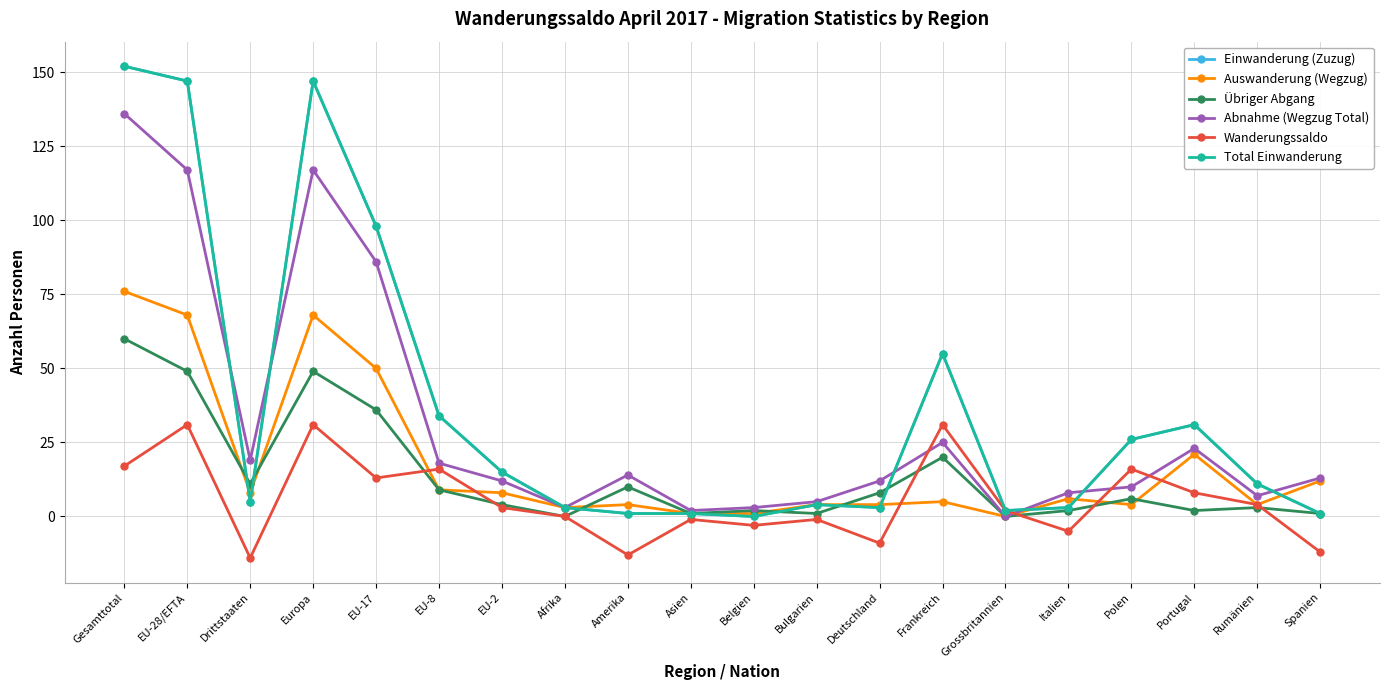

What is the spread (max minus min) of values at Polen?

22